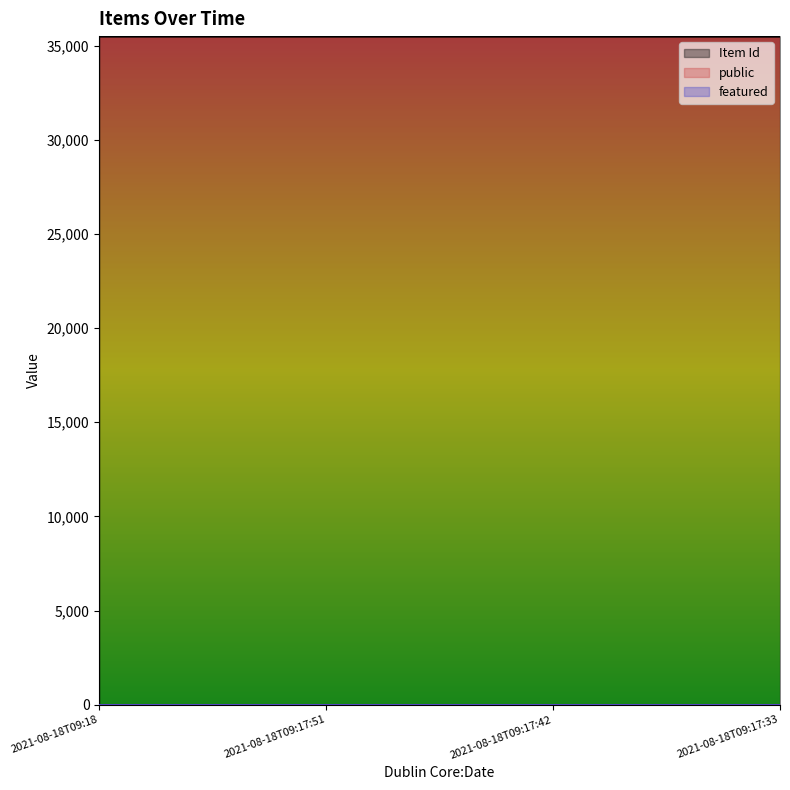

What is the maximum value shown in the chart?

35497